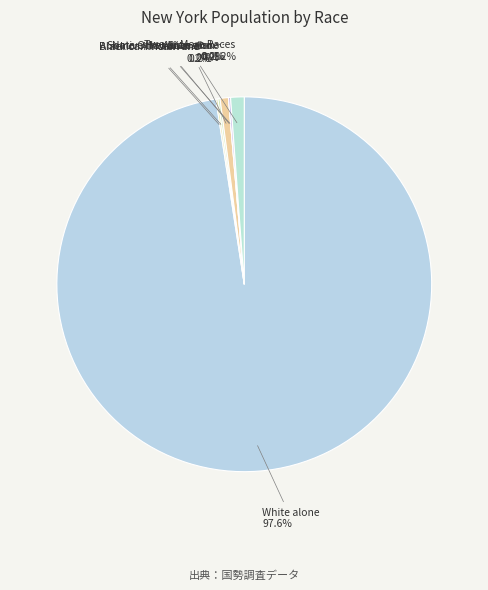

What percentage do American Indian and Alaska Native and Asian alone together represent?

0.9%